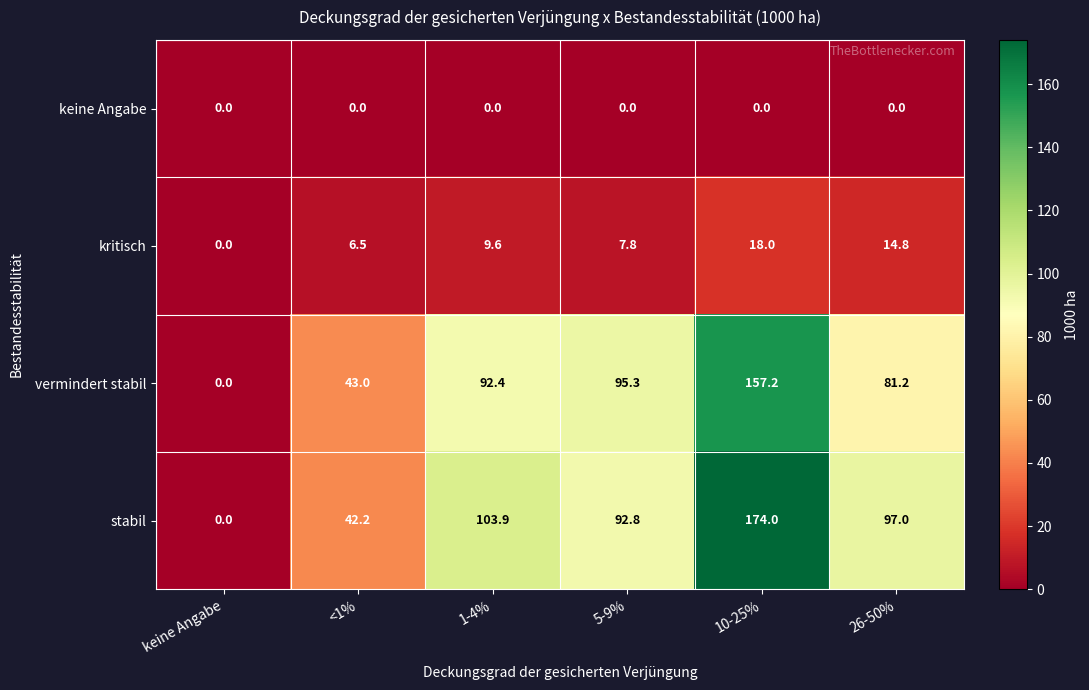

Reading left to right, extract all data points from this chart.

keine Angabe: keine Angabe=0.0	<1%=0.0	1-4%=0.0	5-9%=0.0	10-25%=0.0	26-50%=0.0
kritisch: keine Angabe=0.0	<1%=6.5	1-4%=9.6	5-9%=7.8	10-25%=18.0	26-50%=14.8
vermindert stabil: keine Angabe=0.0	<1%=43.0	1-4%=92.4	5-9%=95.3	10-25%=157.2	26-50%=81.2
stabil: keine Angabe=0.0	<1%=42.2	1-4%=103.9	5-9%=92.8	10-25%=174.0	26-50%=97.0